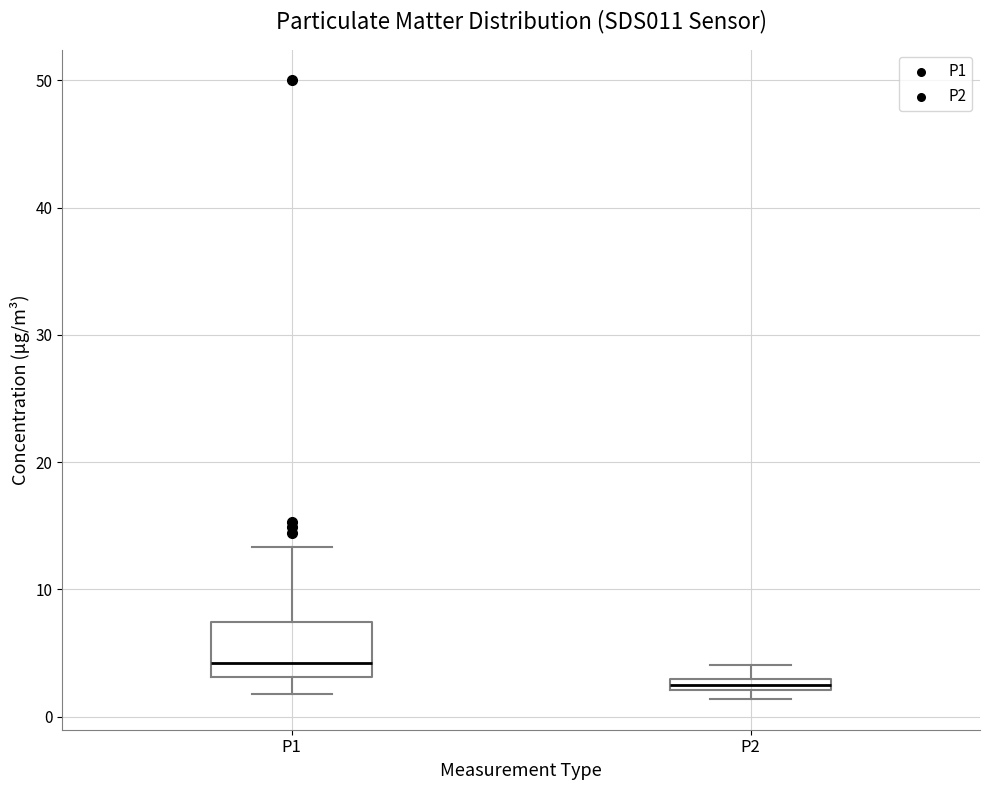

Where is the upper edge of the box for P2 on the y-axis? The values are not printed on the chart, so give them approximately, as read against the axis.

3